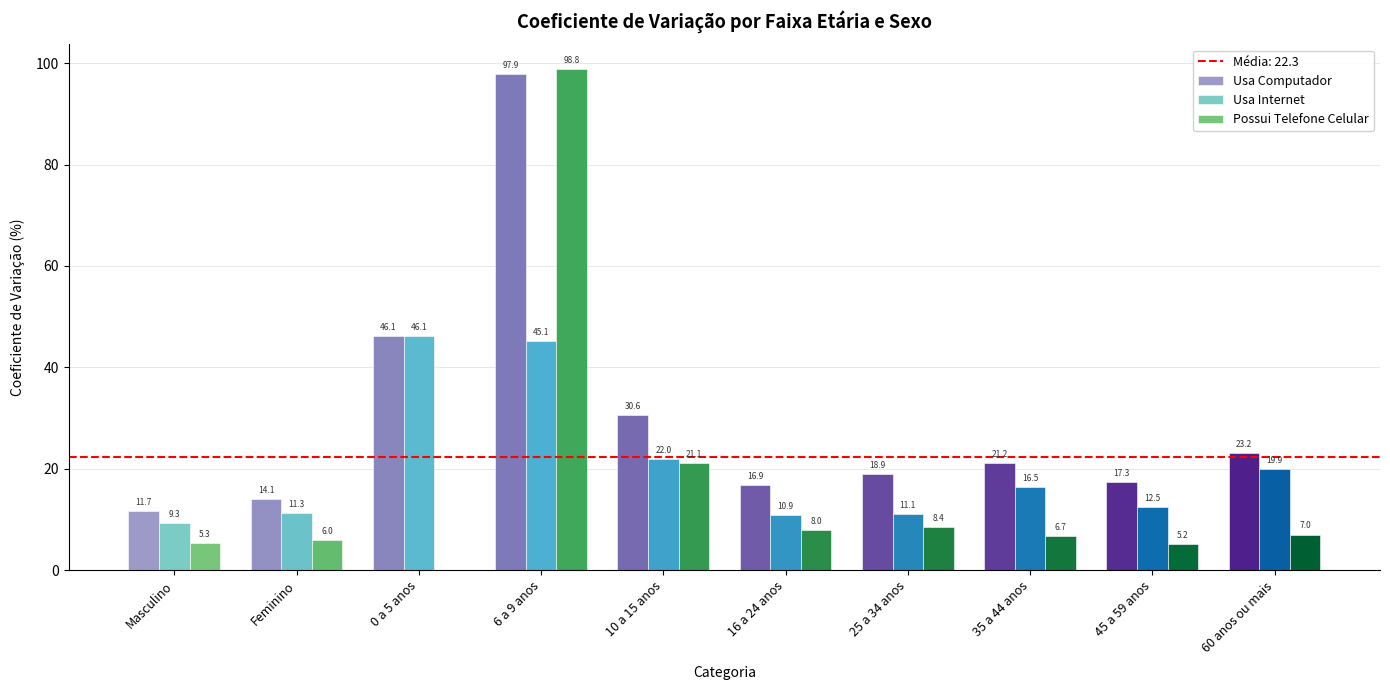

Are the bars horizontal?

No